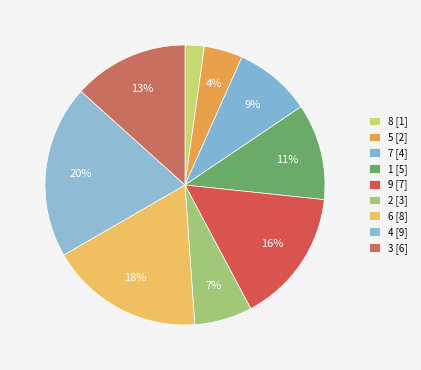

Is there a majority slice in this chart?

No